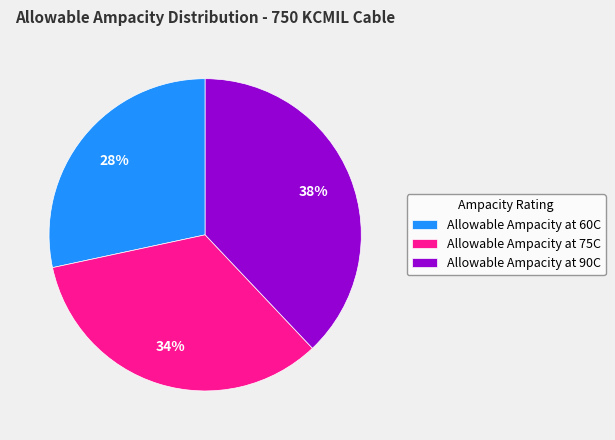

Is it true that Allowable Ampacity at 90C is 27% of the pie?

False